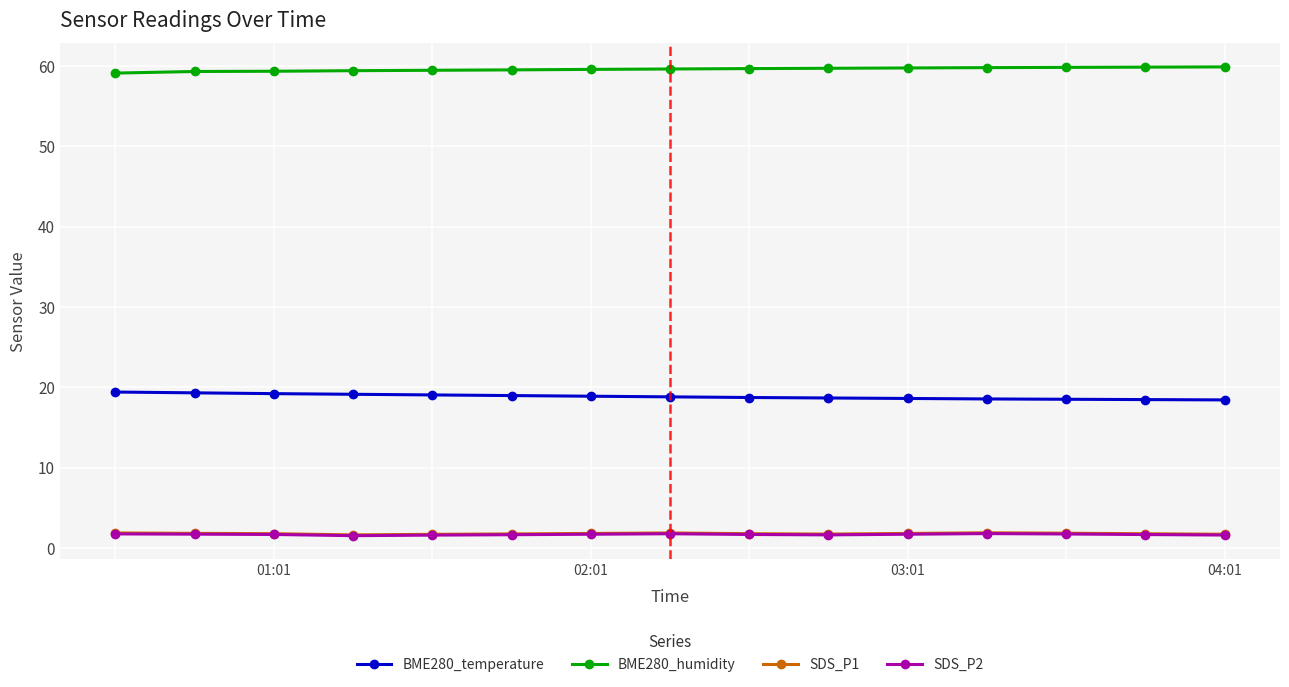

What is the smallest value displayed?

1.5